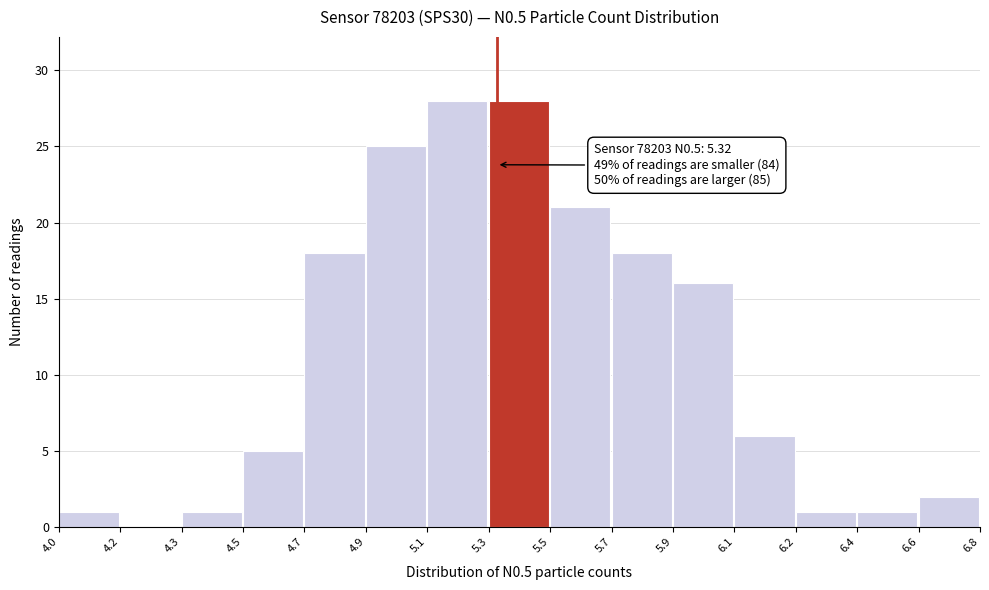

Reading right to left, what are all the values shown in this chart?

6.6=2	6.4=1	6.2=1	6.1=6	5.9=16	5.7=18	5.5=21	5.3=28	5.1=28	4.9=25	4.7=18	4.5=5	4.3=1	4.2=0	4.0=1